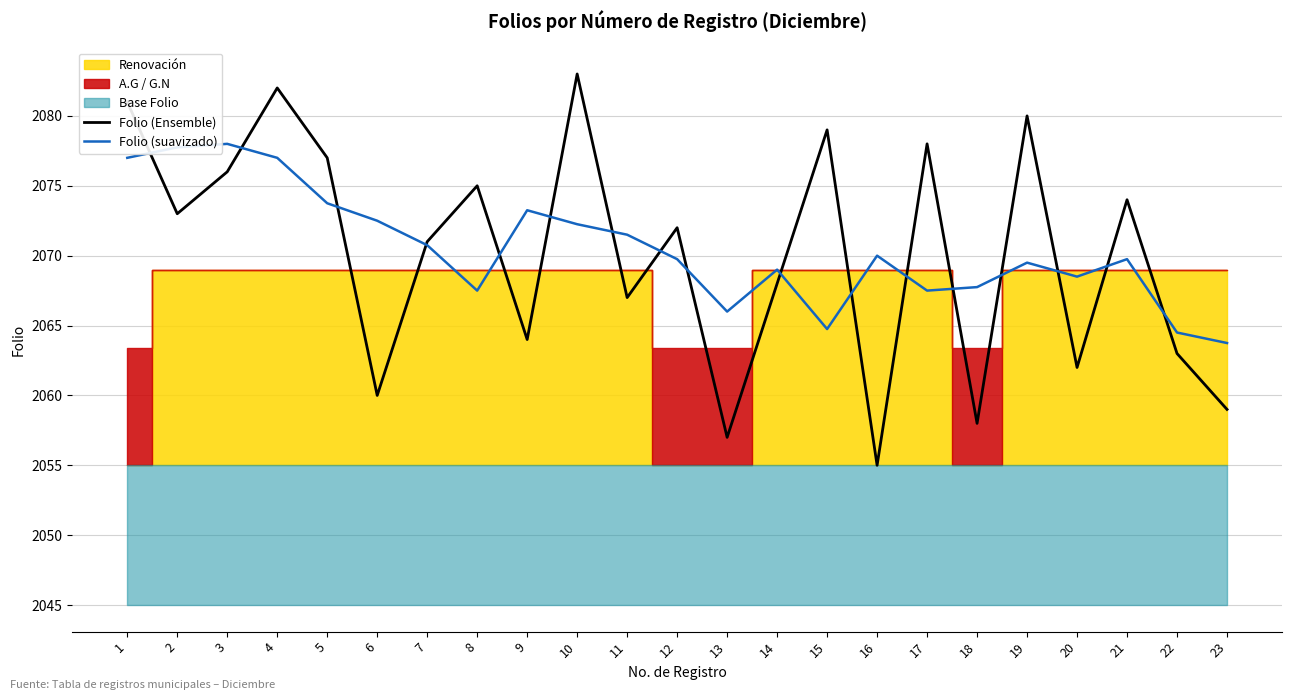

What is the lowest value of the Folio (Ensemble) series?

2055.0